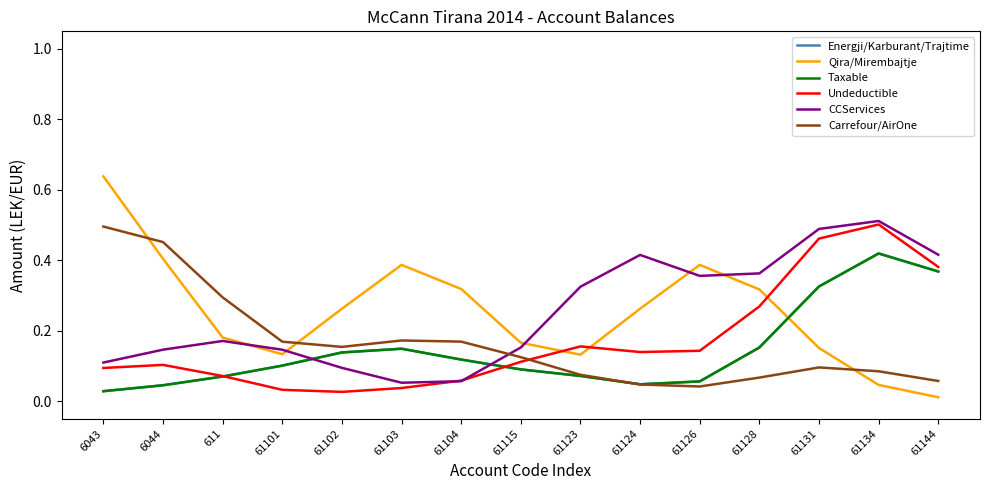

How many lines are shown in the chart?

6